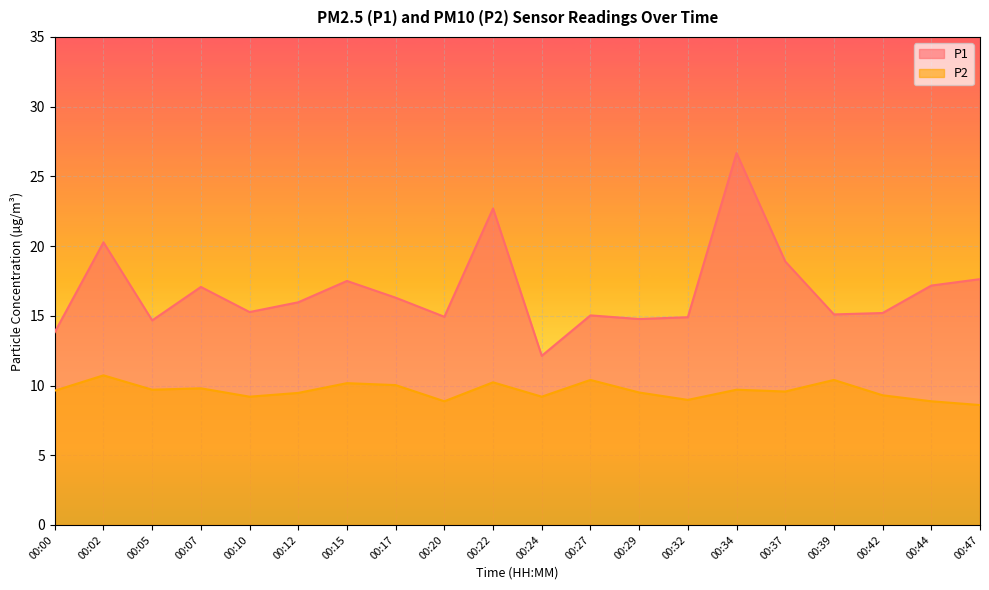

What is the approximate value of P1 at 00:05?

14.7